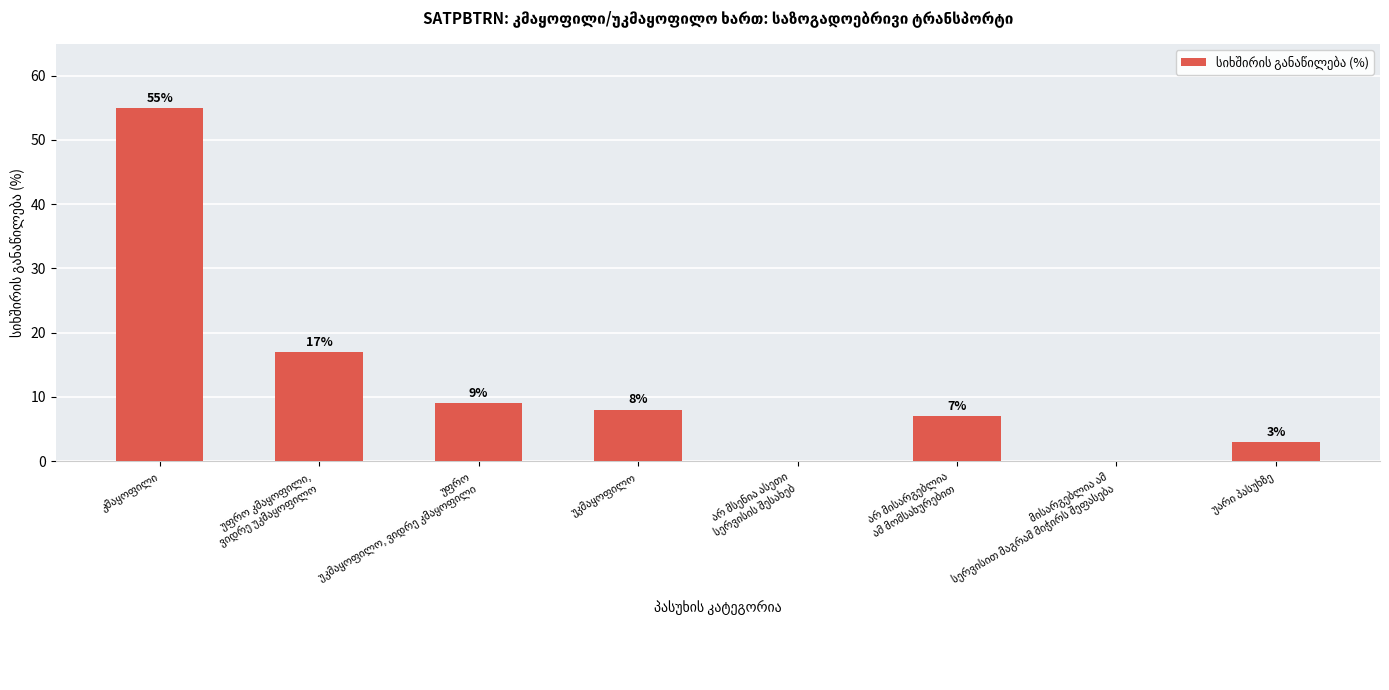

Reading right to left, what are all the values shown in this chart?

3	0	7	0	8	9	17	55